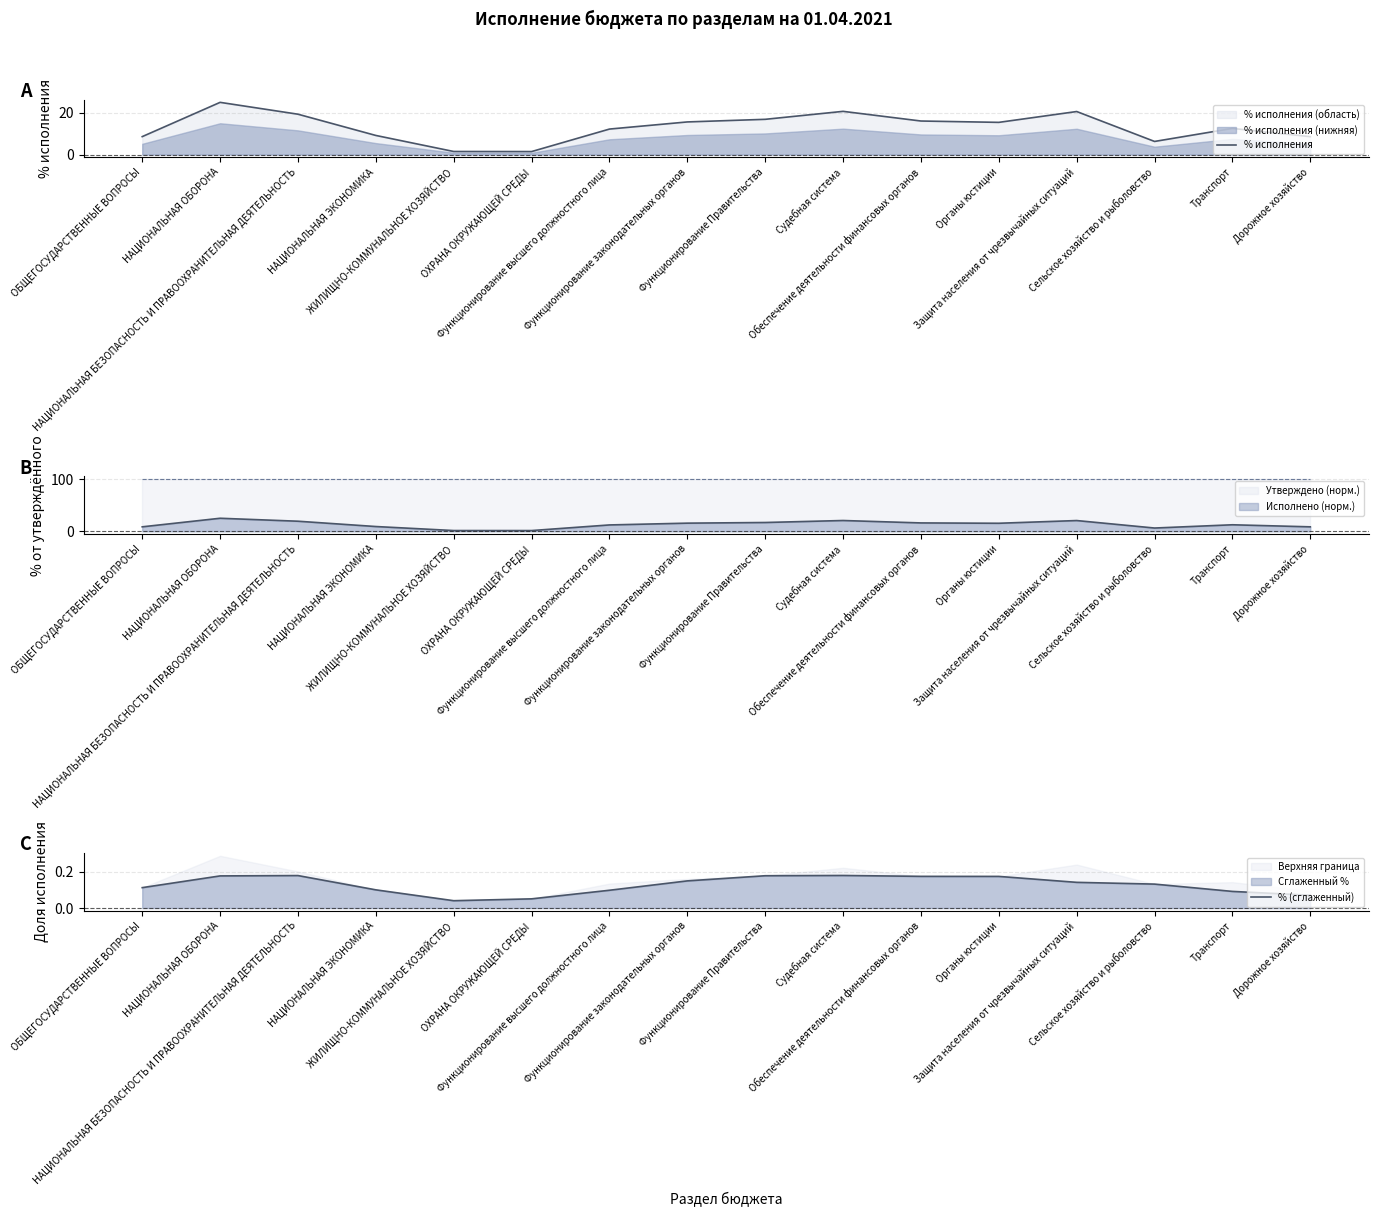

True or false: % исполнения and % (сглаженный) cross at least once.

False